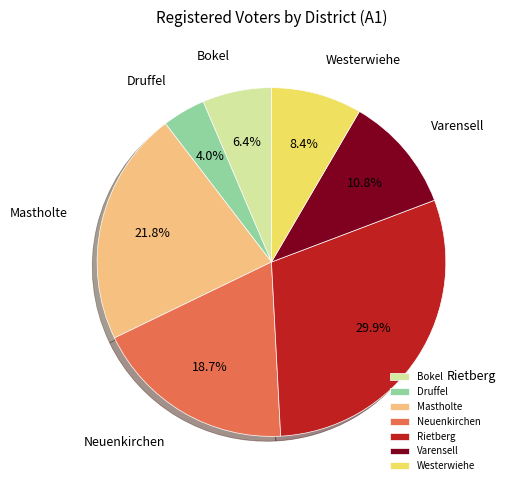

Is it true that Neuenkirchen is 19% of the pie?

True